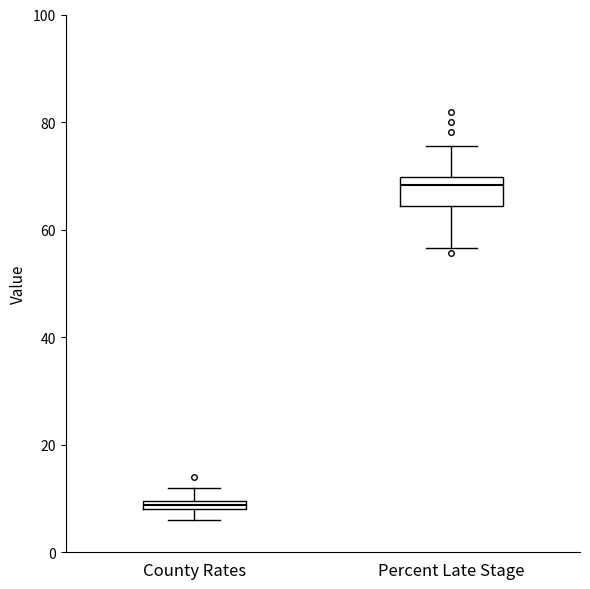

Where does the lower whisker of the box for Percent Late Stage end on the y-axis? The values are not printed on the chart, so give them approximately, as read against the axis.

56